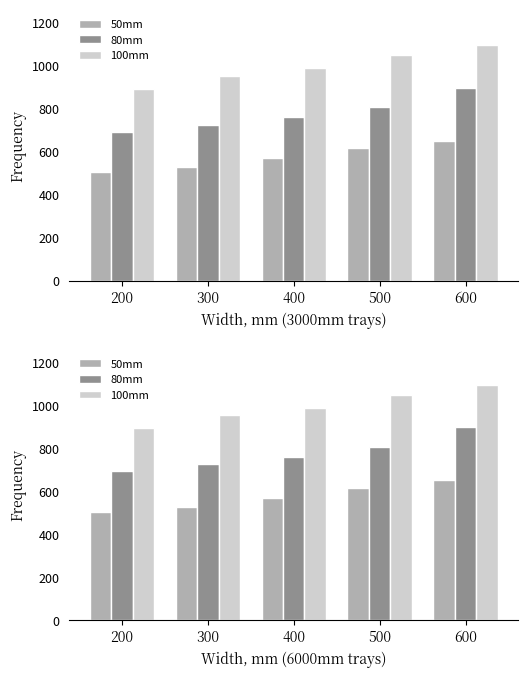

Rank the categories by 80mm value from lowest to highest.

200, 300, 400, 500, 600